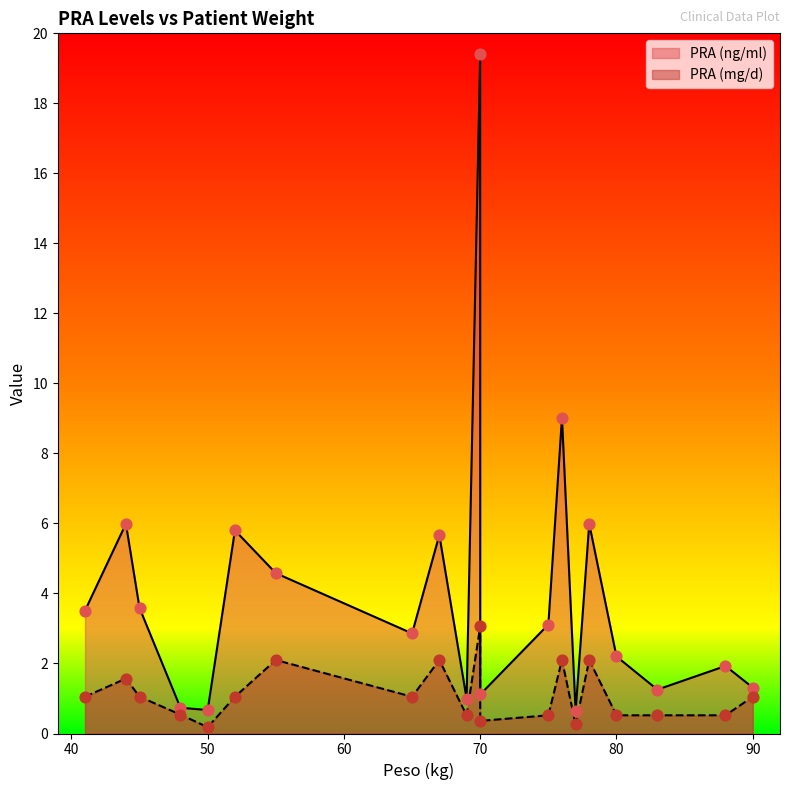

What is the total value across all series at 88?

2.4